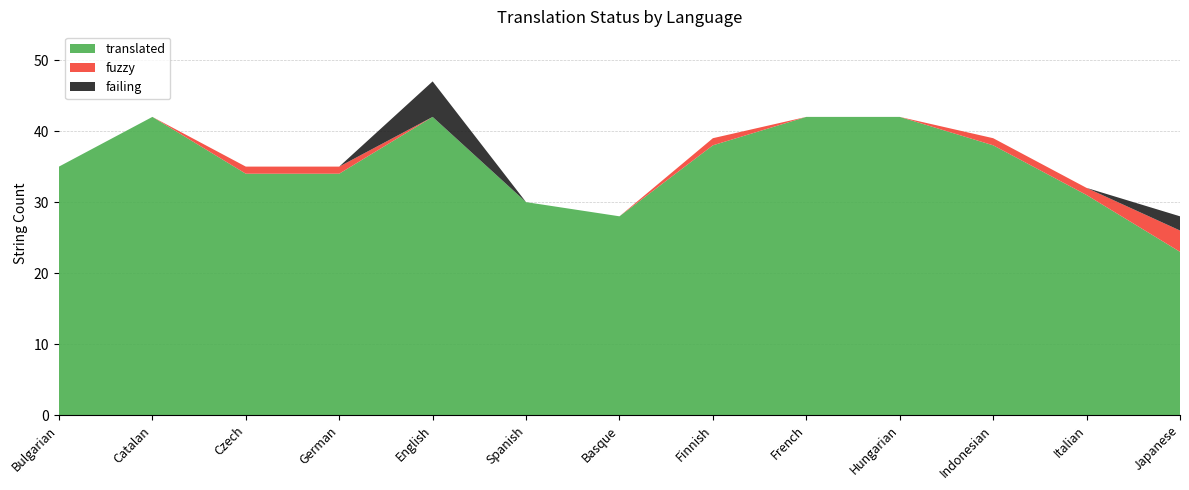

Reading left to right, transcribe all the data shown in this chart.

translated: Bulgarian=35	Catalan=42	Czech=34	German=34	English=42	Spanish=30	Basque=28	Finnish=38	French=42	Hungarian=42	Indonesian=38	Italian=31	Japanese=23
fuzzy: Bulgarian=0	Catalan=0	Czech=1	German=1	English=0	Spanish=0	Basque=0	Finnish=1	French=0	Hungarian=0	Indonesian=1	Italian=1	Japanese=3
failing: Bulgarian=0	Catalan=0	Czech=0	German=0	English=5	Spanish=0	Basque=0	Finnish=0	French=0	Hungarian=0	Indonesian=0	Italian=0	Japanese=2